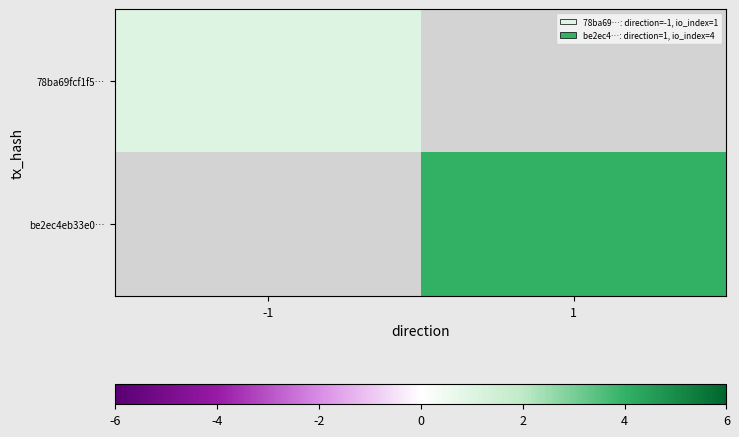

Which has a higher value, -1 or 1?

1